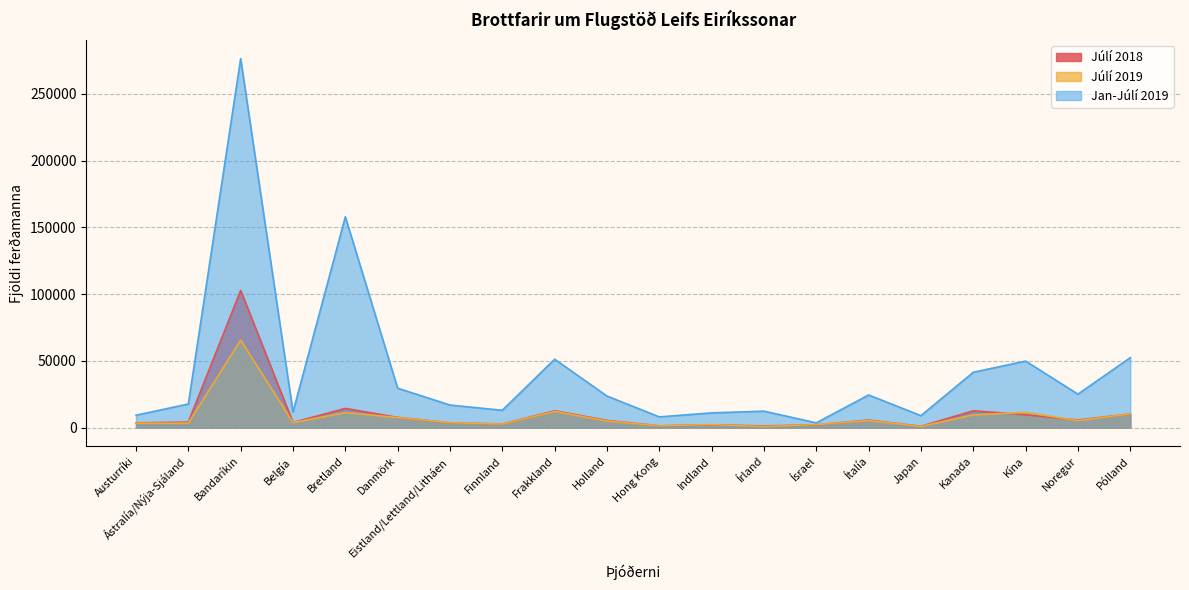

True or false: Júlí 2019 and Jan-Júlí 2019 cross at least once.

False